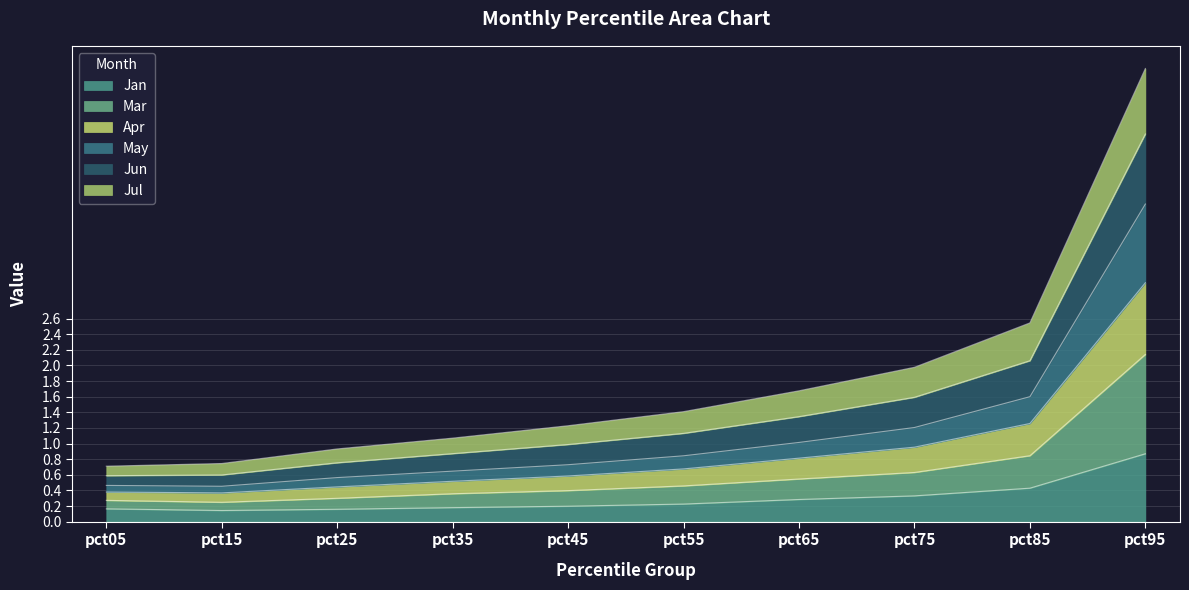

True or false: Apr has more than 2 interior local peaks.

False